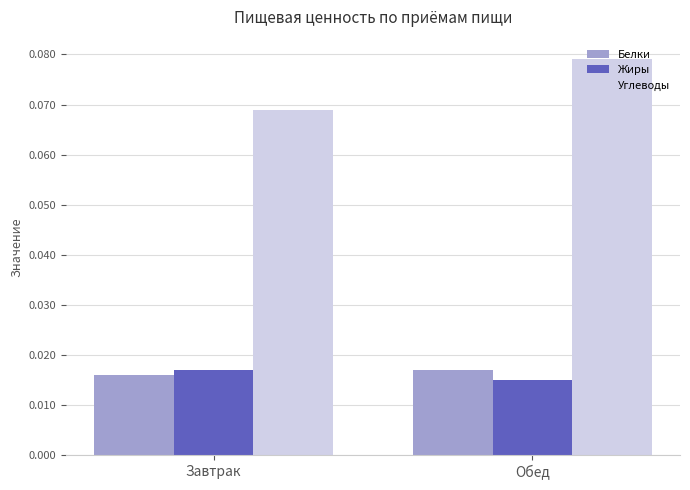

Which series has the largest range (max minus min)?

Углеводы